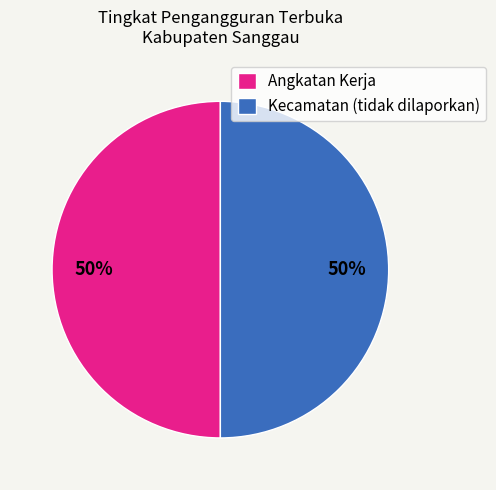

Do Angkatan Kerja and Kecamatan (tidak dilaporkan) together represent more than half of the pie?

Yes